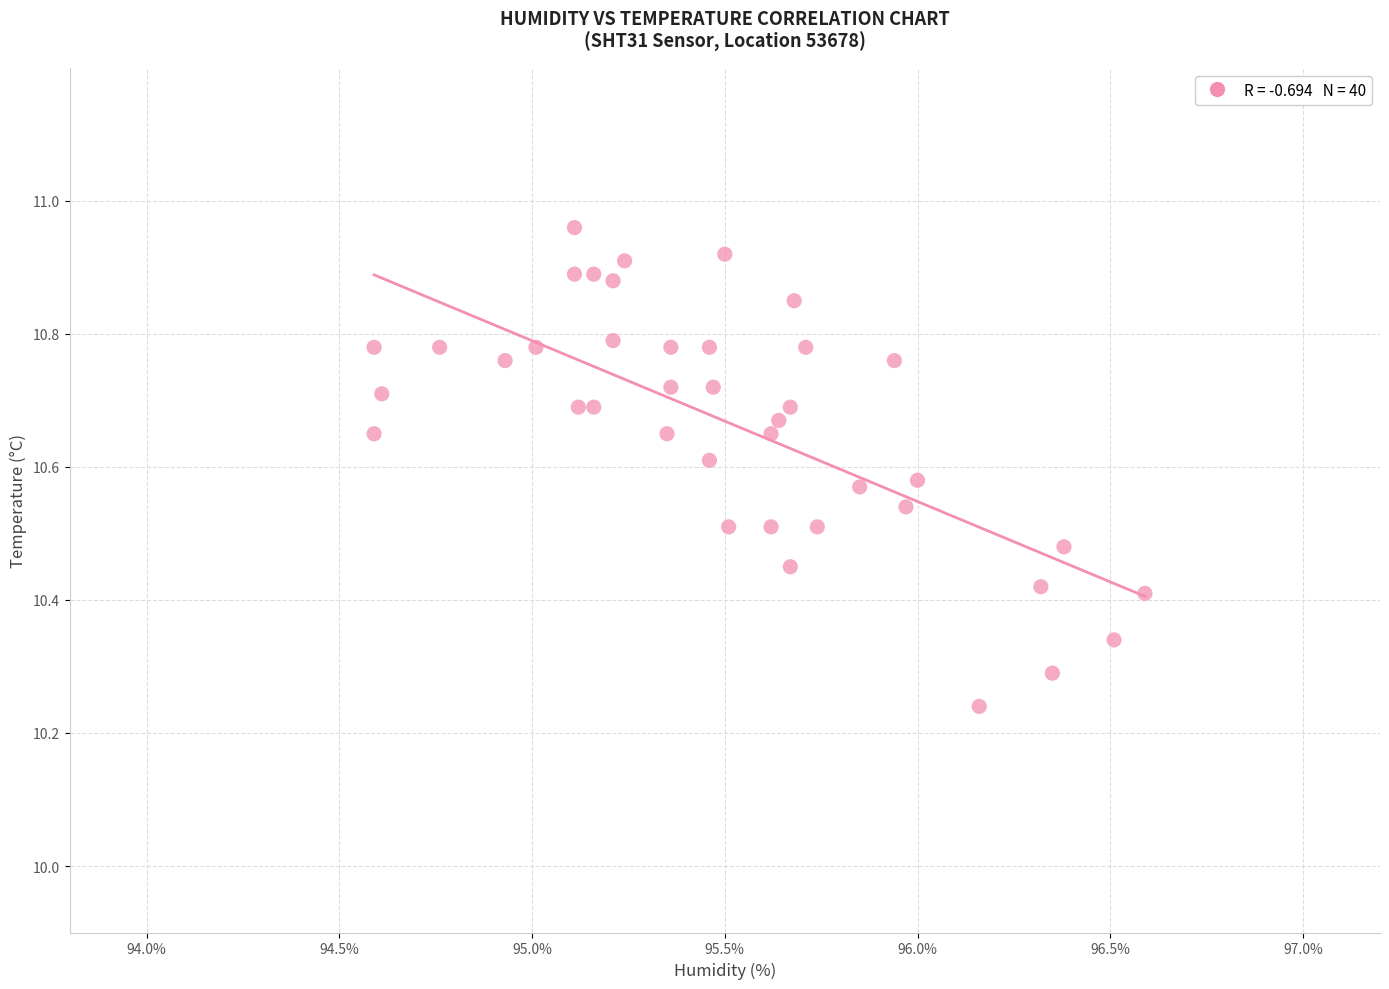

What is the range of Y values (max minus min)?

0.7